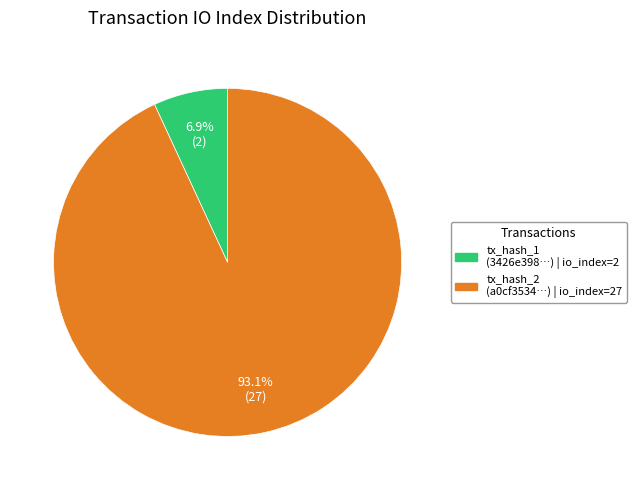

Is there any slice that represents more than half of the pie?

Yes